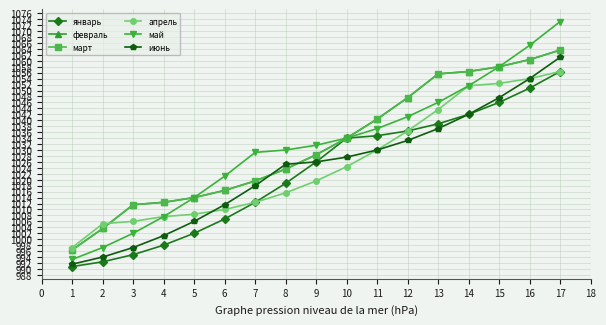

Is this an area chart (filled region under the line)?

No